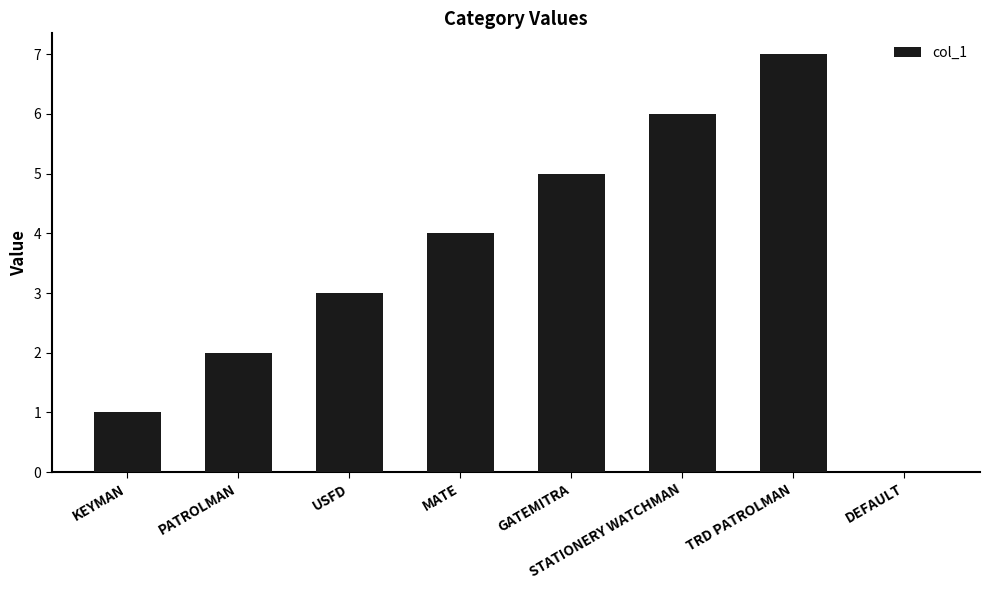

Which label corresponds to the largest value in the chart?

TRD PATROLMAN